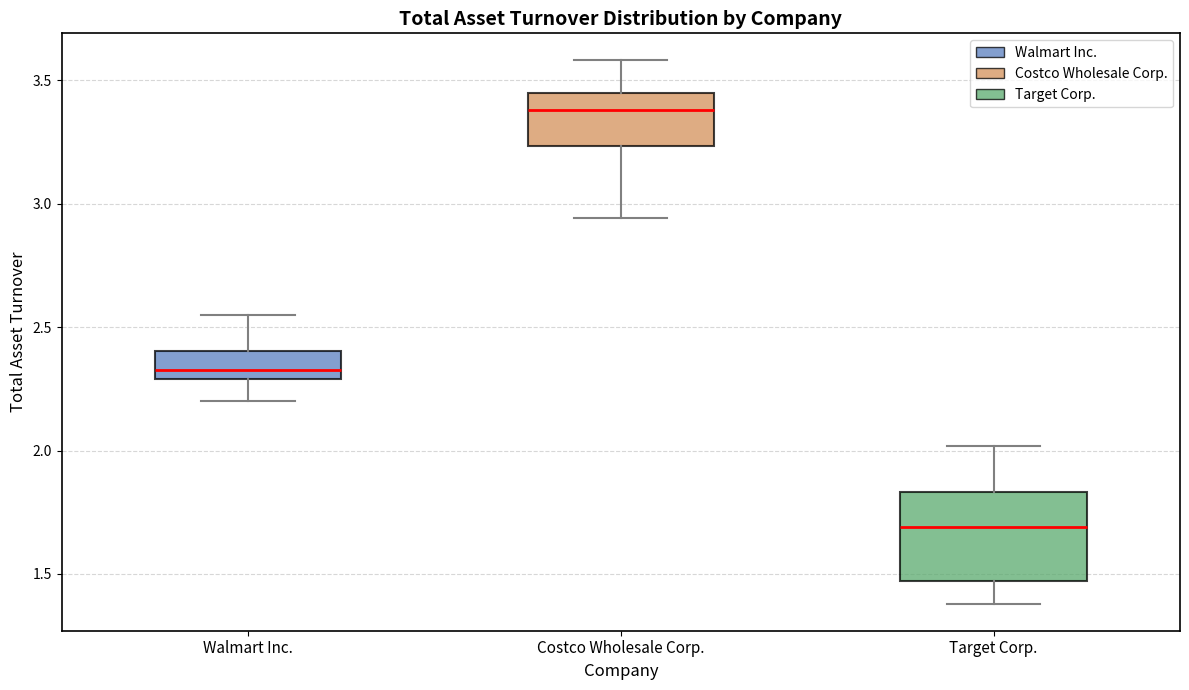

Comparing the boxes themselves (not the whiskers), which one is the tallest?

Target Corp.